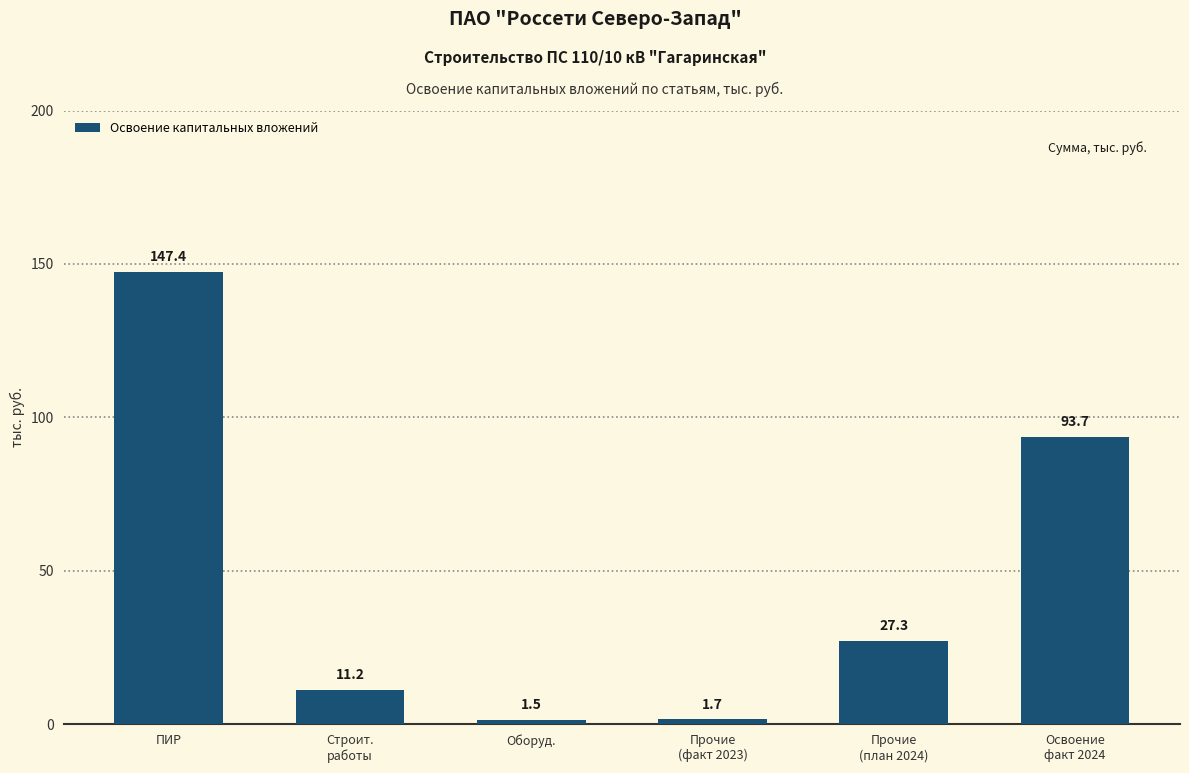

How many bars are there in total?

6